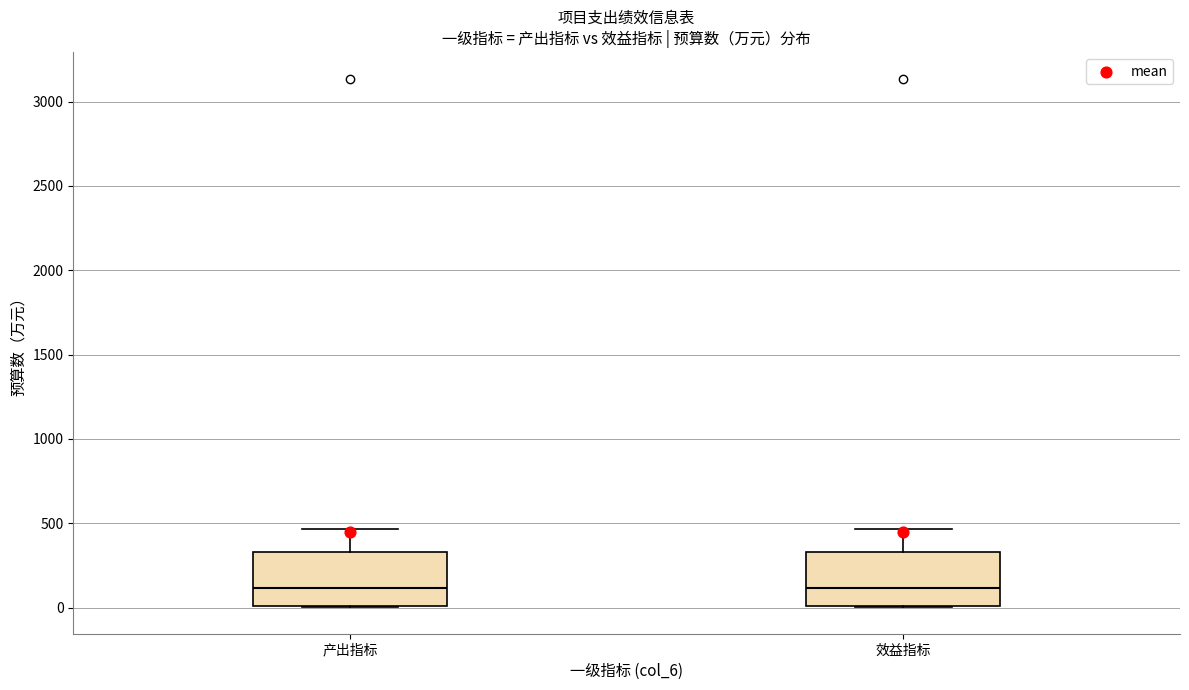

Reading left to right, read every box against the y-axis: the position of its median line, the range the box covers, and the ends of its whiskers. The values are not printed on the chart, so give them approximately, as read against the axis.

产出指标: median 100, box 0 to 350, whiskers 0 to 450
效益指标: median 100, box 0 to 350, whiskers 0 to 450